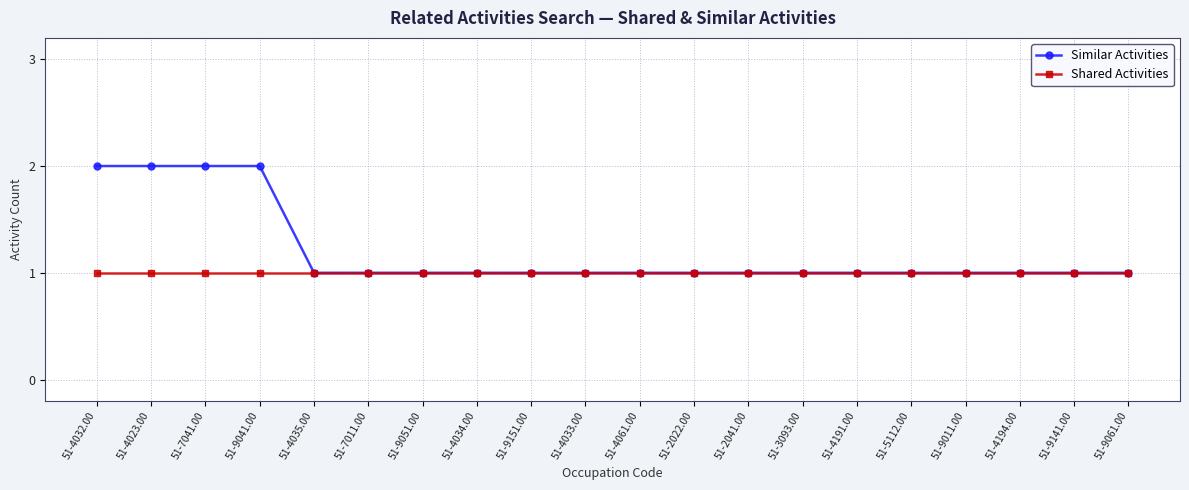

True or false: Shared Activities has a value of 1 at 51-9041.00.

True